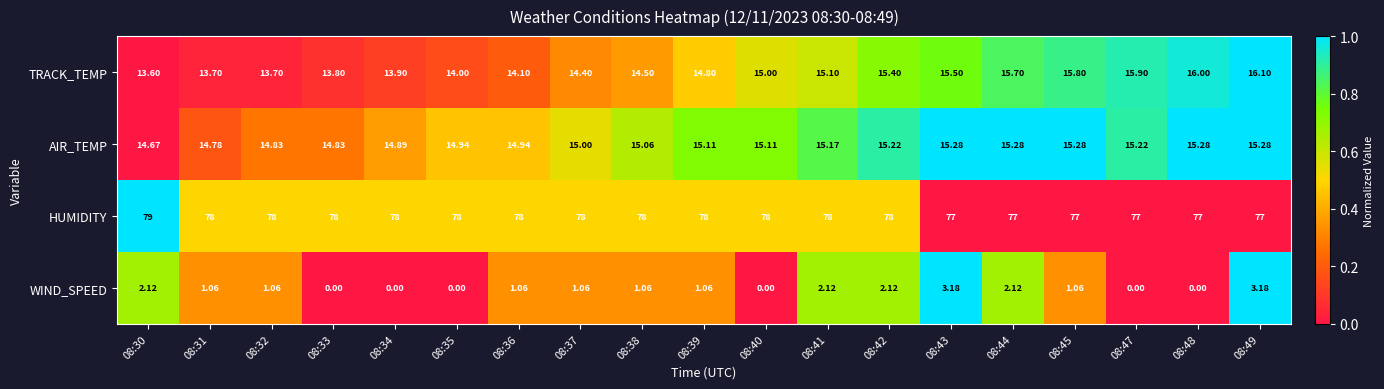

At 08:42, list the series in order from largest to smallest.

HUMIDITY, TRACK_TEMP, AIR_TEMP, WIND_SPEED